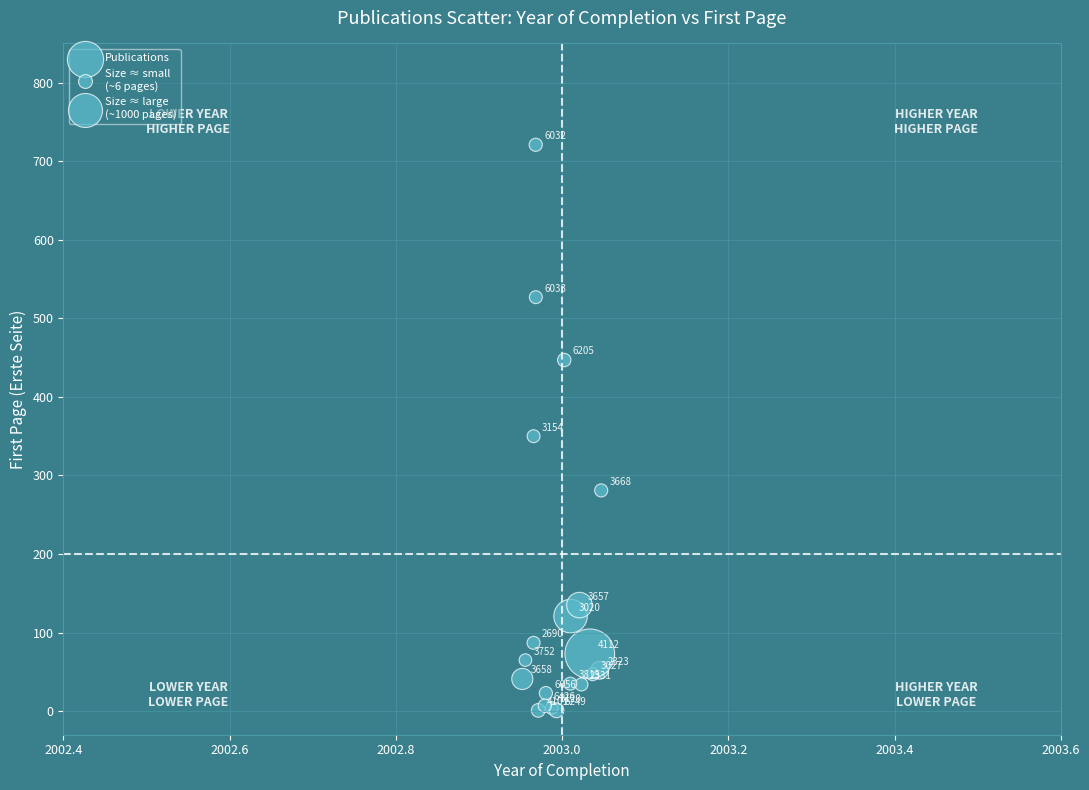

What Y value in the scatter plot is closest to 361?

350